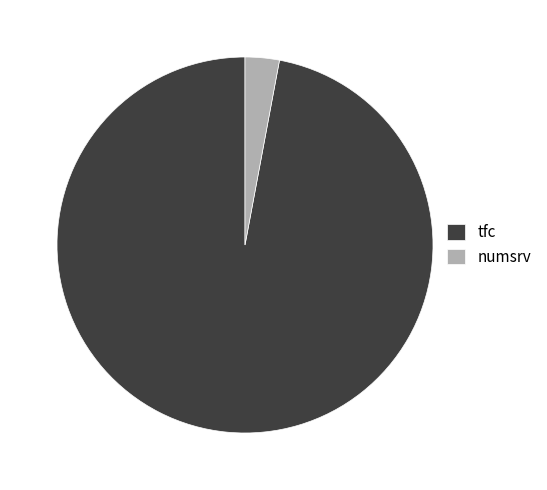

Is the sum of numsrv and tfc greater than half?

Yes